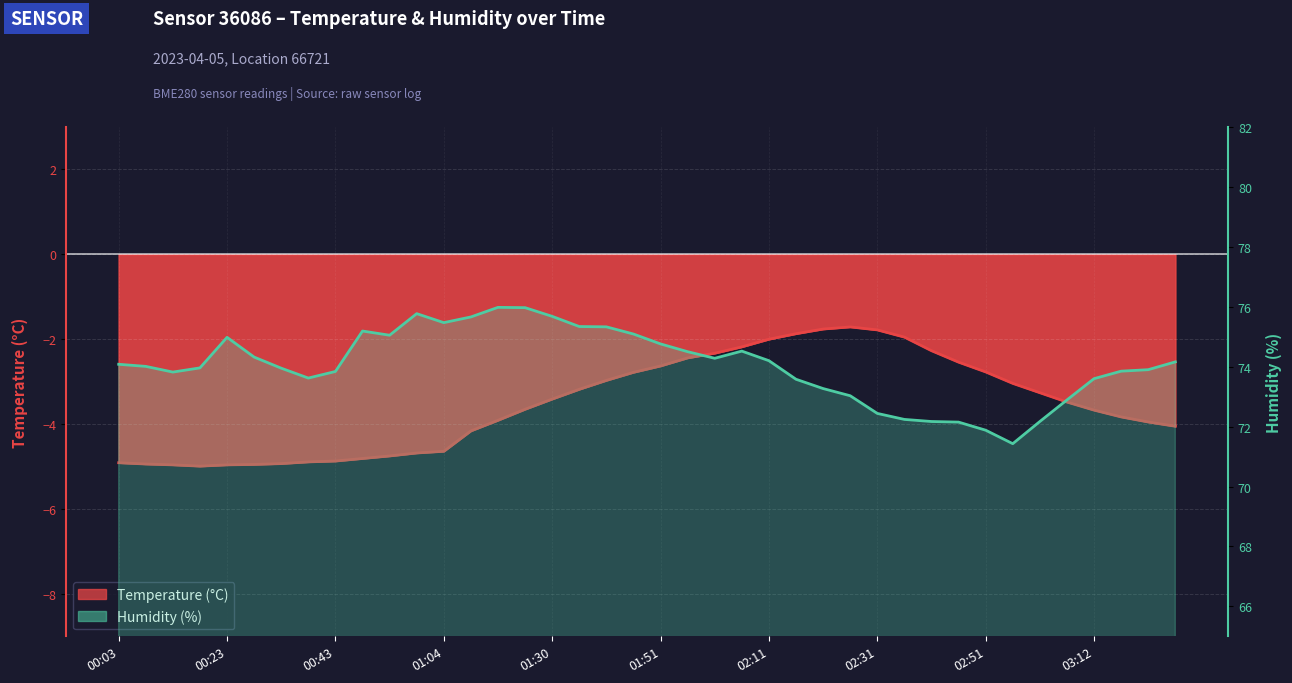

How many values in the humidity series are below 74?

19